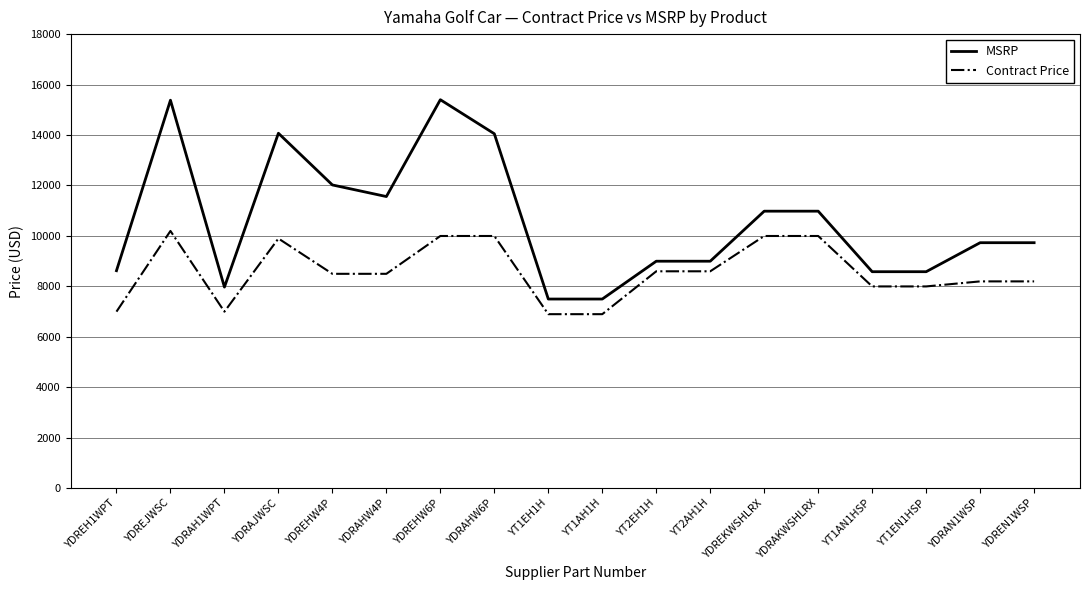

What is the minimum value for MSRP?

7495